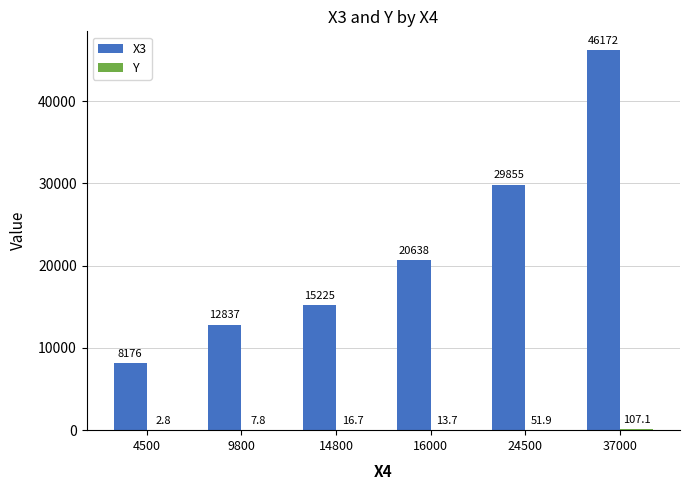

At which category does the chart reach its peak across all series?

37000